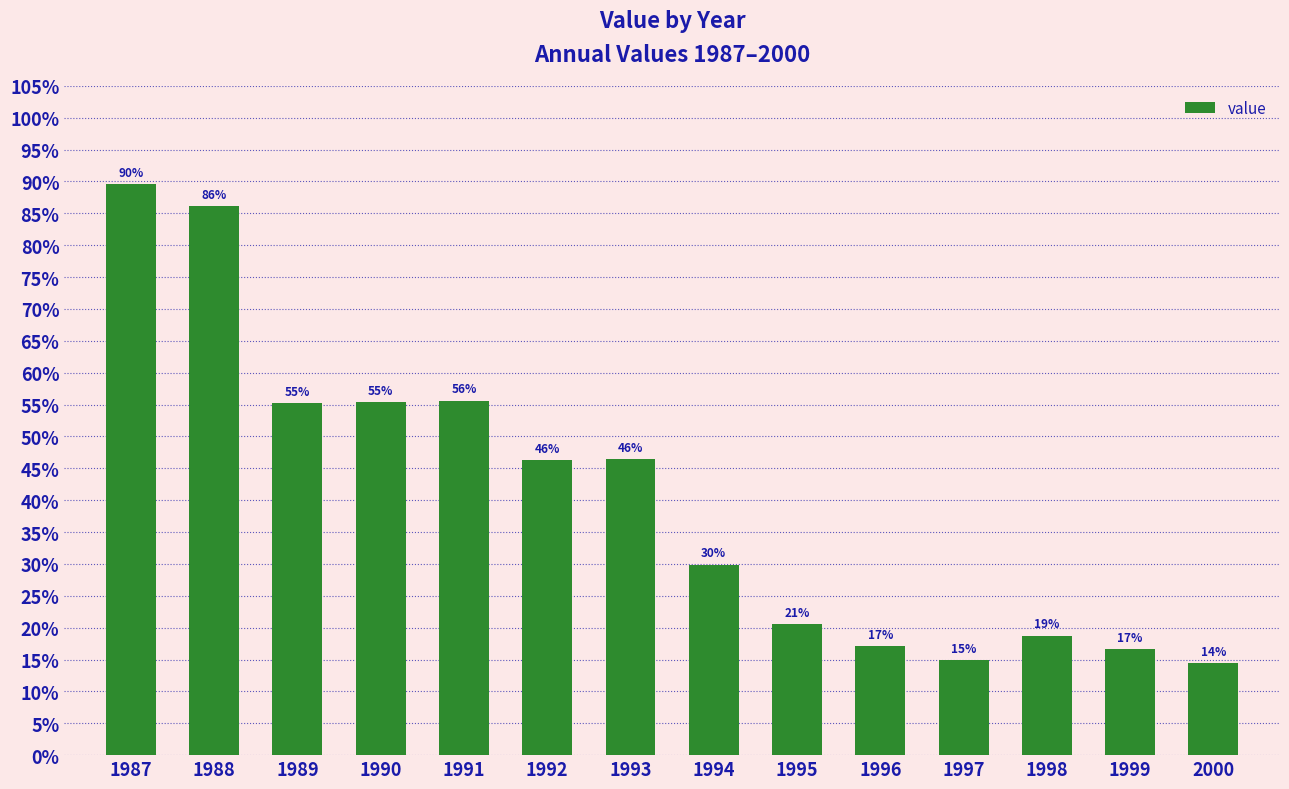

Are the bars horizontal?

No